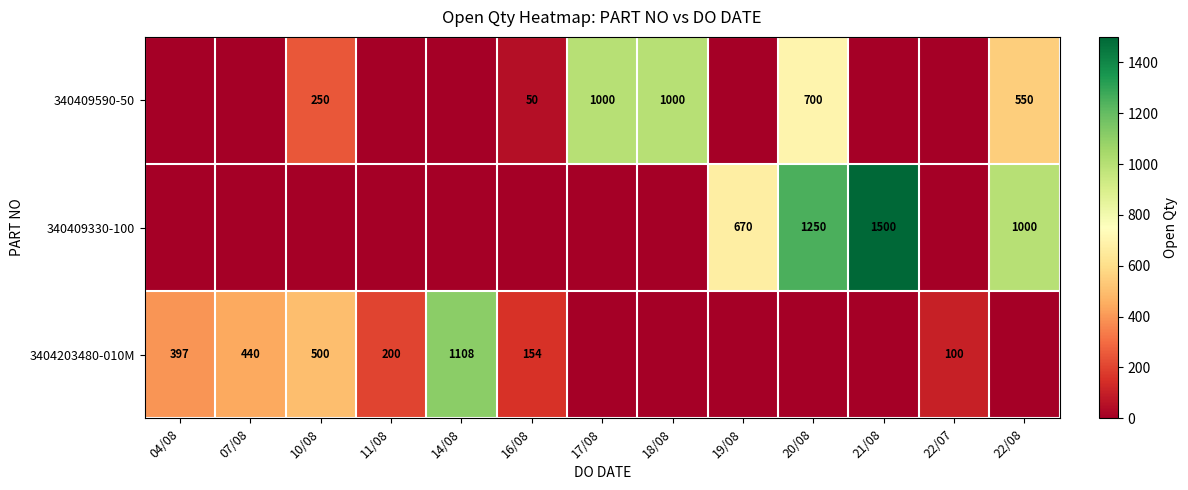

How many series are shown in this chart?

3